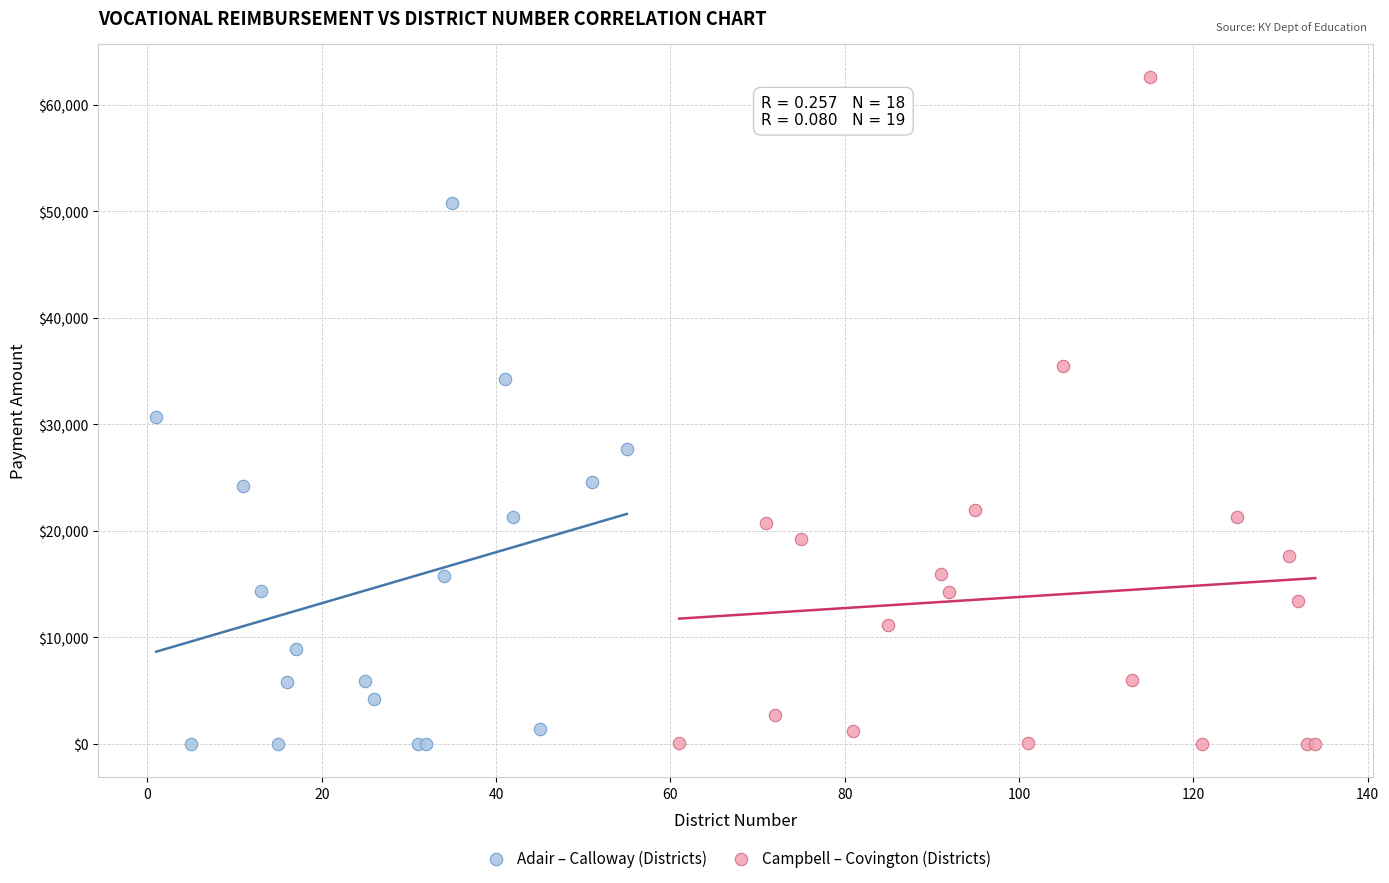

Which series reaches the maximum Y coordinate?

Campbell – Covington (Districts)